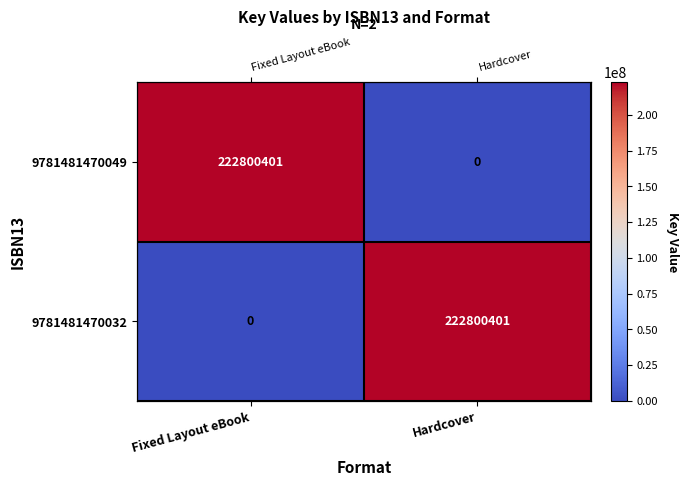

How many distinct data groups are displayed?

2